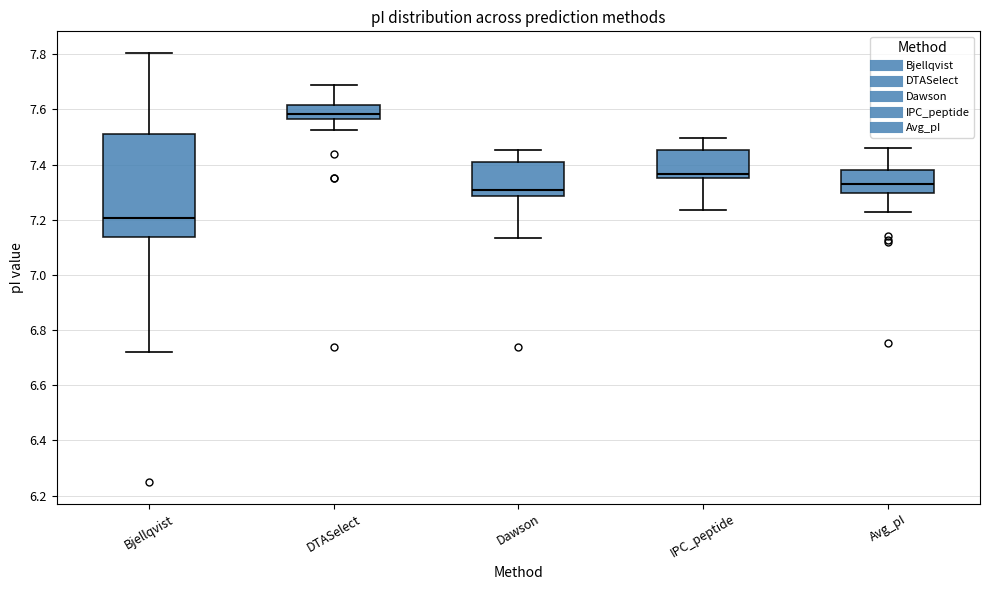

Comparing the boxes themselves (not the whiskers), which one is the tallest?

Bjellqvist